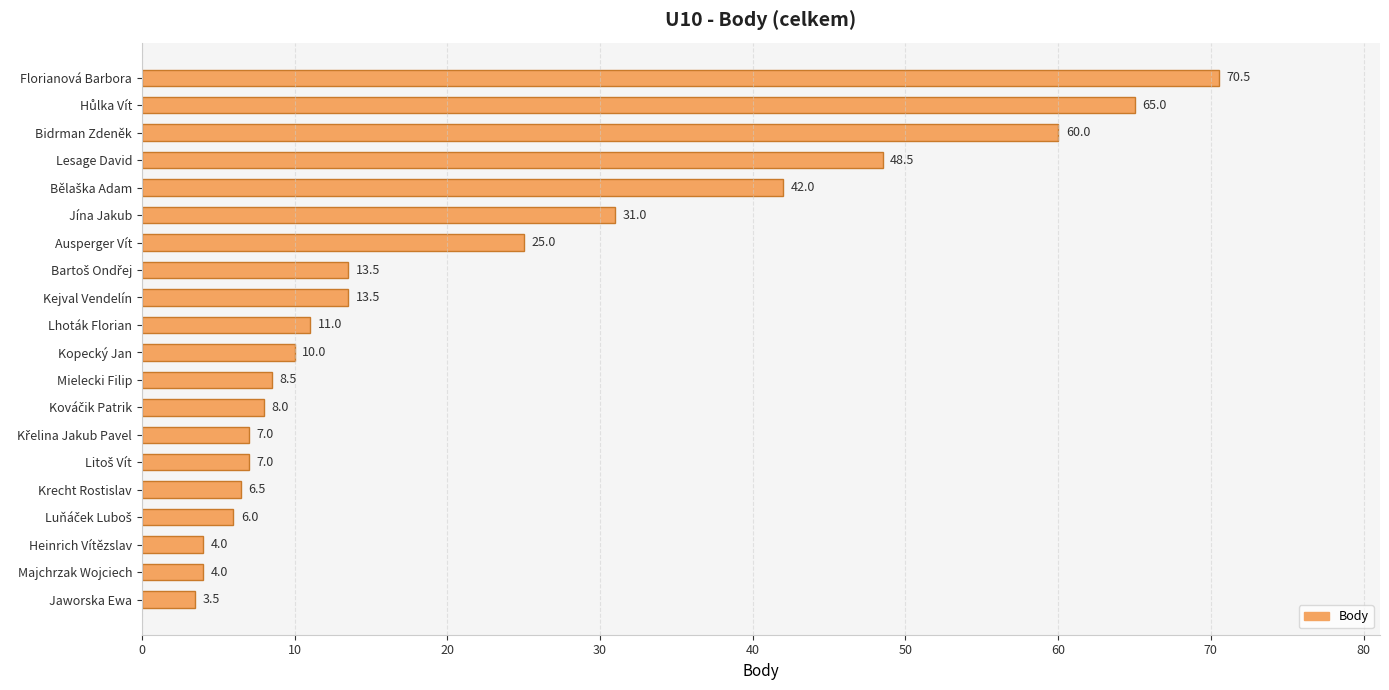

Reading top to bottom, list all the values displayed in this chart.

70.5	65.0	60.0	48.5	42.0	31.0	25.0	13.5	13.5	11.0	10.0	8.5	8.0	7.0	7.0	6.5	6.0	4.0	4.0	3.5